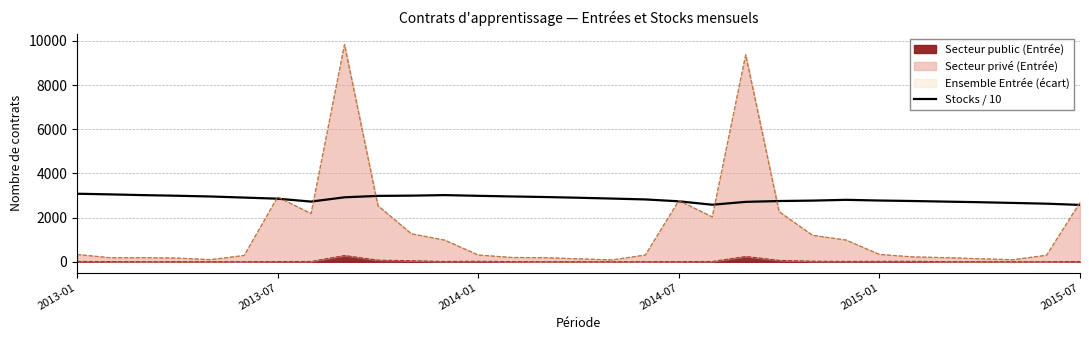

What position from the left is 11?

12